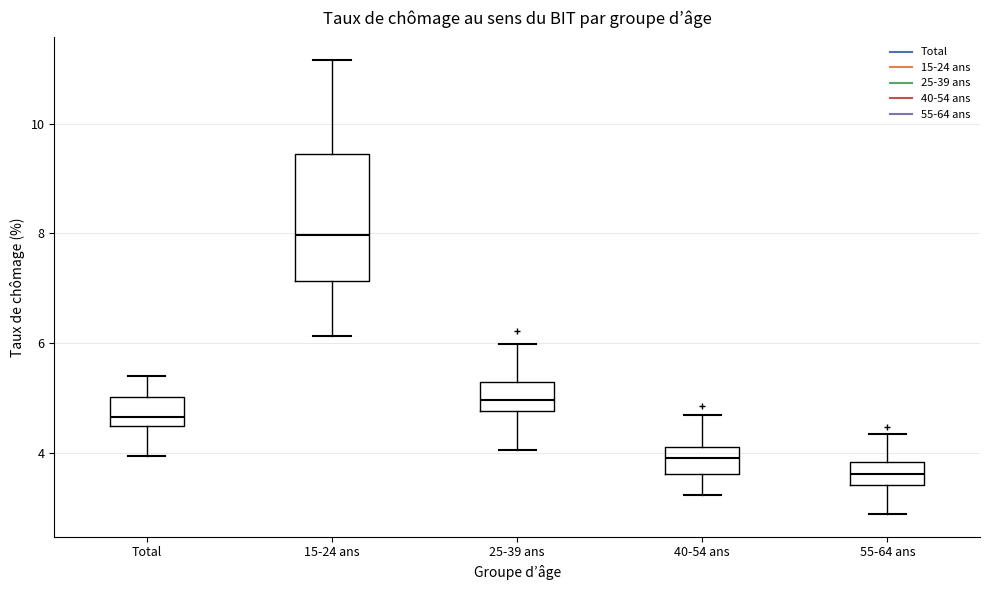

Comparing the boxes themselves (not the whiskers), which one is the tallest?

15-24 ans